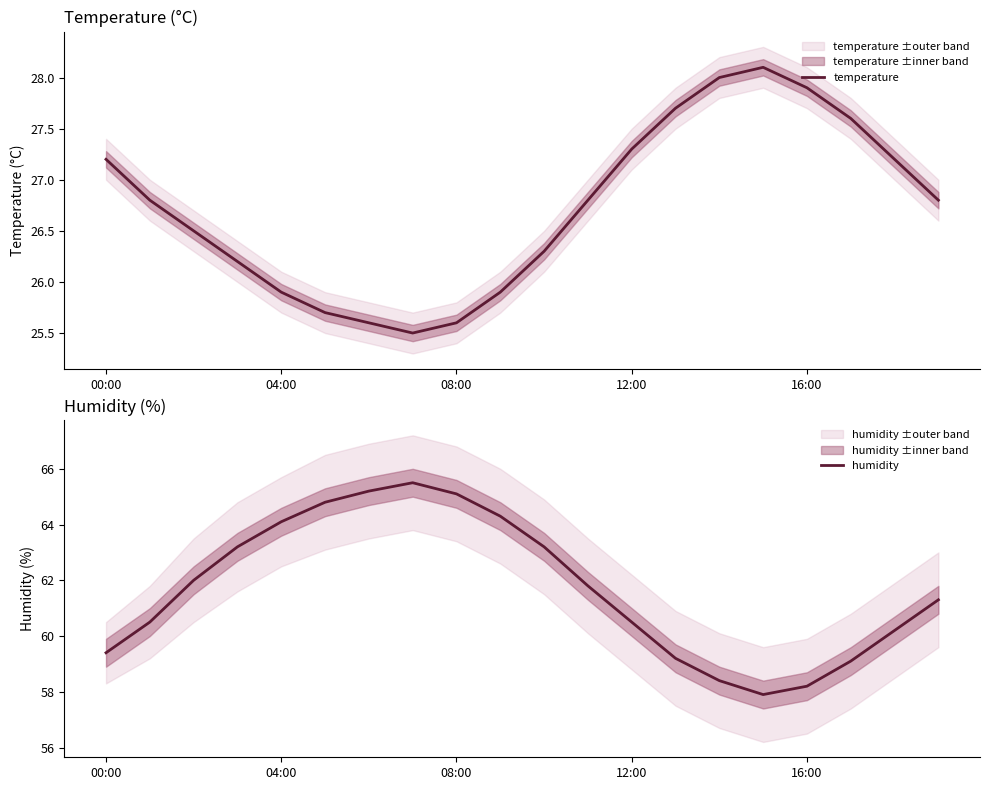

Which series has the largest total across all categories?

humidity